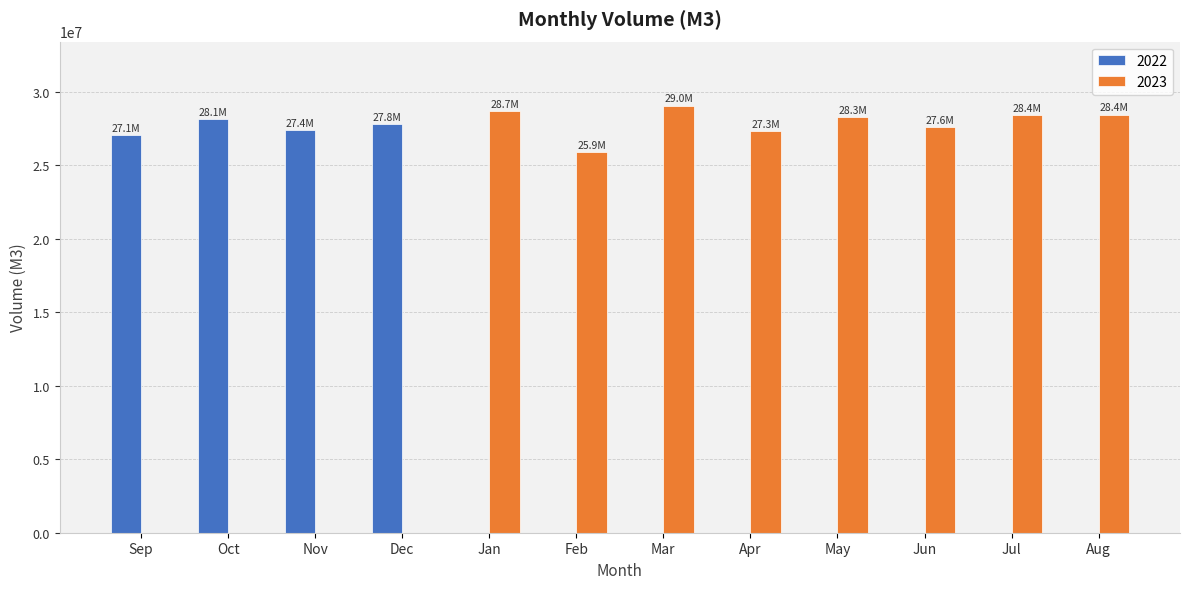

What is the total value across all series at Apr?

27344638